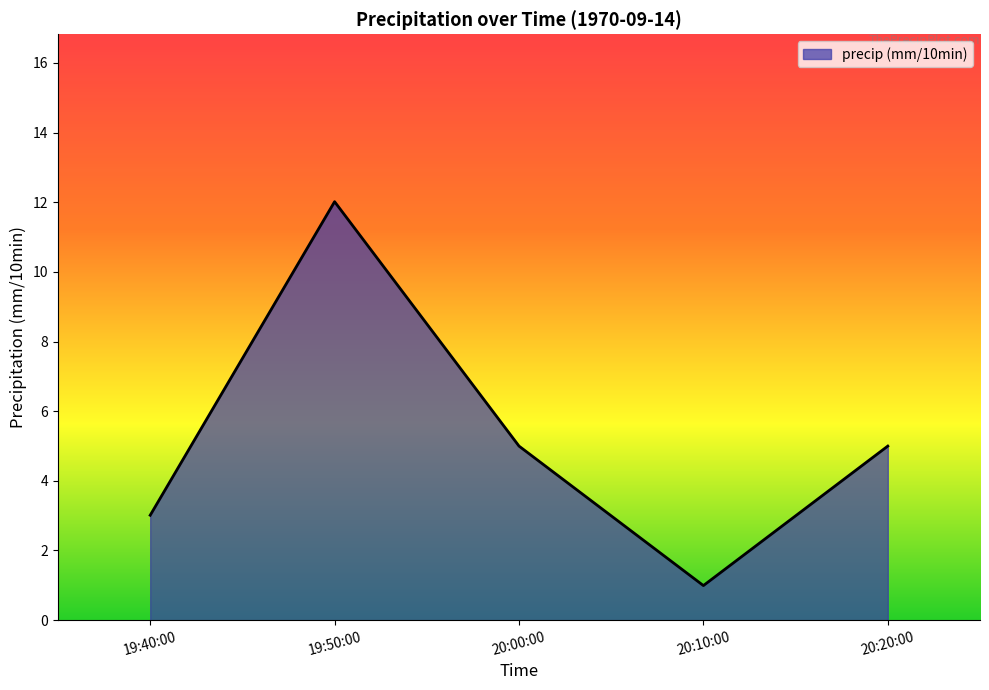

What is the smallest value displayed?

1.0